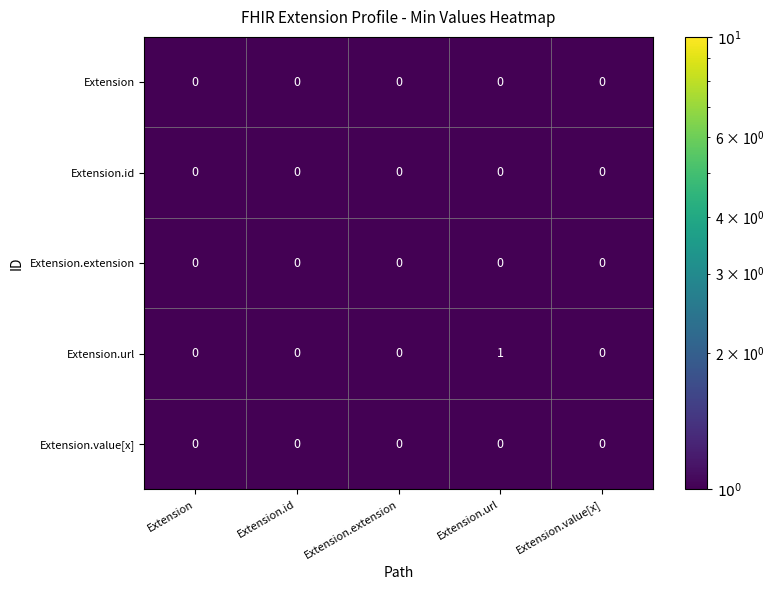

How many series are shown in this chart?

5